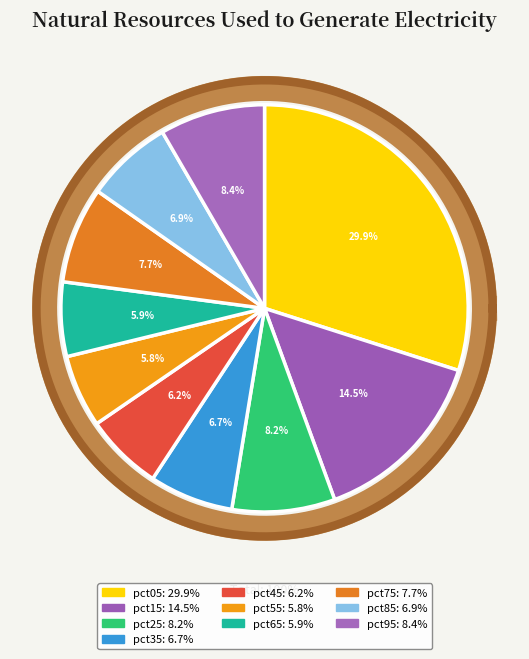

To the nearest percent, what is the difference between the largest and smallest slice percentages?

24%